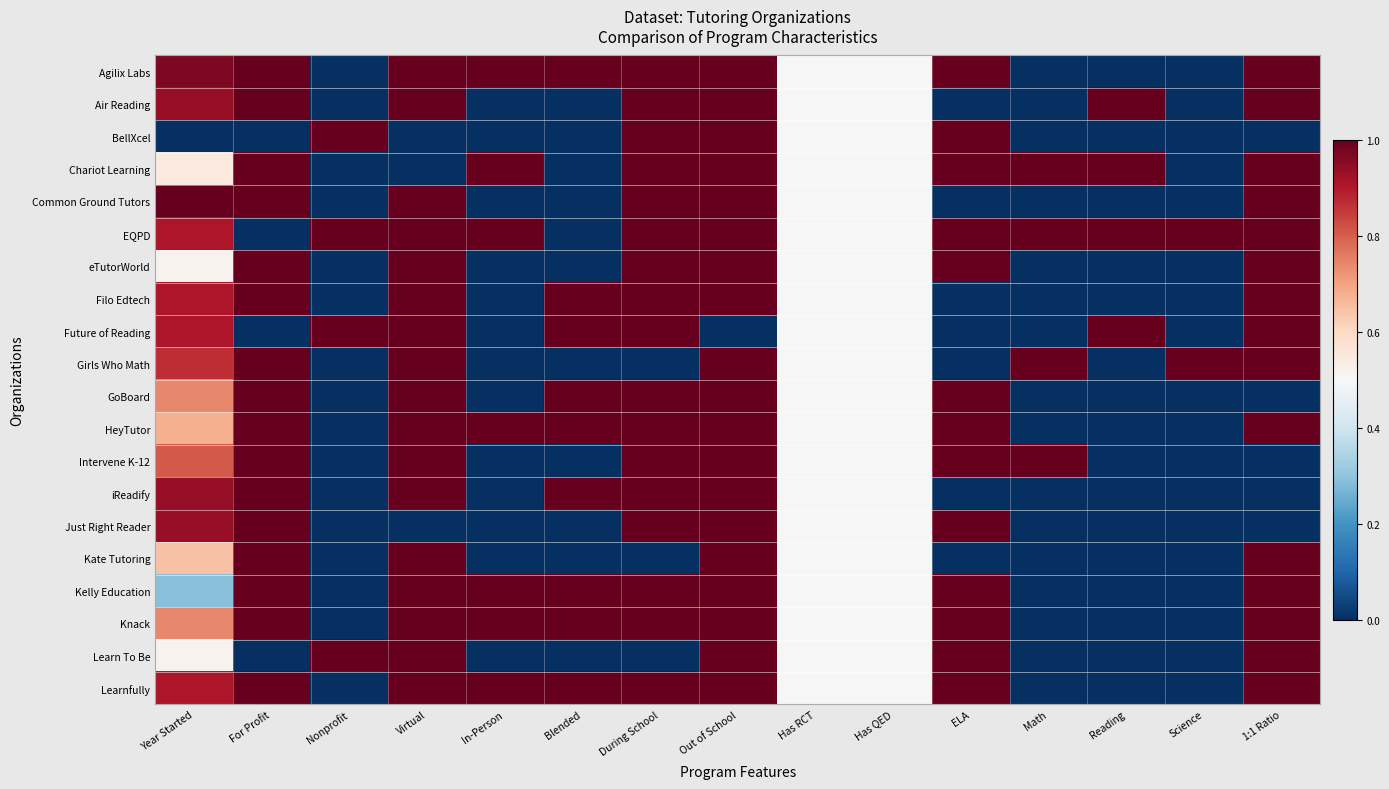

Reading right to left, list all the values displayed in this chart.

Agilix Labs: 1:1 Ratio=1.0	Science=0.0	Reading=0.0	Math=0.0	ELA=1.0	Has QED=0.5	Has RCT=0.5	Out of School=1.0	During School=1.0	Blended=1.0	In-Person=1.0	Virtual=1.0	Nonprofit=0.0	For Profit=1.0	Year Started=1.0
Air Reading: 1:1 Ratio=1.0	Science=0.0	Reading=1.0	Math=0.0	ELA=0.0	Has QED=0.5	Has RCT=0.5	Out of School=1.0	During School=1.0	Blended=0.0	In-Person=0.0	Virtual=1.0	Nonprofit=0.0	For Profit=1.0	Year Started=0.9
BellXcel: 1:1 Ratio=0.0	Science=0.0	Reading=0.0	Math=0.0	ELA=1.0	Has QED=0.5	Has RCT=0.5	Out of School=1.0	During School=1.0	Blended=0.0	In-Person=0.0	Virtual=0.0	Nonprofit=1.0	For Profit=0.0	Year Started=0.0
Chariot Learning: 1:1 Ratio=1.0	Science=0.0	Reading=1.0	Math=1.0	ELA=1.0	Has QED=0.5	Has RCT=0.5	Out of School=1.0	During School=1.0	Blended=0.0	In-Person=1.0	Virtual=0.0	Nonprofit=0.0	For Profit=1.0	Year Started=0.5
Common Ground Tutors: 1:1 Ratio=1.0	Science=0.0	Reading=0.0	Math=0.0	ELA=0.0	Has QED=0.5	Has RCT=0.5	Out of School=1.0	During School=1.0	Blended=0.0	In-Person=0.0	Virtual=1.0	Nonprofit=0.0	For Profit=1.0	Year Started=1.0
EQPD: 1:1 Ratio=1.0	Science=1.0	Reading=1.0	Math=1.0	ELA=1.0	Has QED=0.5	Has RCT=0.5	Out of School=1.0	During School=1.0	Blended=0.0	In-Person=1.0	Virtual=1.0	Nonprofit=1.0	For Profit=0.0	Year Started=0.9
eTutorWorld: 1:1 Ratio=1.0	Science=0.0	Reading=0.0	Math=0.0	ELA=1.0	Has QED=0.5	Has RCT=0.5	Out of School=1.0	During School=1.0	Blended=0.0	In-Person=0.0	Virtual=1.0	Nonprofit=0.0	For Profit=1.0	Year Started=0.5
Filo Edtech: 1:1 Ratio=1.0	Science=0.0	Reading=0.0	Math=0.0	ELA=0.0	Has QED=0.5	Has RCT=0.5	Out of School=1.0	During School=1.0	Blended=1.0	In-Person=0.0	Virtual=1.0	Nonprofit=0.0	For Profit=1.0	Year Started=0.9
Future of Reading: 1:1 Ratio=1.0	Science=0.0	Reading=1.0	Math=0.0	ELA=0.0	Has QED=0.5	Has RCT=0.5	Out of School=0.0	During School=1.0	Blended=1.0	In-Person=0.0	Virtual=1.0	Nonprofit=1.0	For Profit=0.0	Year Started=0.9
Girls Who Math: 1:1 Ratio=1.0	Science=1.0	Reading=0.0	Math=1.0	ELA=0.0	Has QED=0.5	Has RCT=0.5	Out of School=1.0	During School=0.0	Blended=0.0	In-Person=0.0	Virtual=1.0	Nonprofit=0.0	For Profit=1.0	Year Started=0.9
GoBoard: 1:1 Ratio=0.0	Science=0.0	Reading=0.0	Math=0.0	ELA=1.0	Has QED=0.5	Has RCT=0.5	Out of School=1.0	During School=1.0	Blended=1.0	In-Person=0.0	Virtual=1.0	Nonprofit=0.0	For Profit=1.0	Year Started=0.7
HeyTutor: 1:1 Ratio=1.0	Science=0.0	Reading=0.0	Math=0.0	ELA=1.0	Has QED=0.5	Has RCT=0.5	Out of School=1.0	During School=1.0	Blended=1.0	In-Person=1.0	Virtual=1.0	Nonprofit=0.0	For Profit=1.0	Year Started=0.7
Intervene K-12: 1:1 Ratio=0.0	Science=0.0	Reading=0.0	Math=1.0	ELA=1.0	Has QED=0.5	Has RCT=0.5	Out of School=1.0	During School=1.0	Blended=0.0	In-Person=0.0	Virtual=1.0	Nonprofit=0.0	For Profit=1.0	Year Started=0.8
iReadify: 1:1 Ratio=0.0	Science=0.0	Reading=0.0	Math=0.0	ELA=0.0	Has QED=0.5	Has RCT=0.5	Out of School=1.0	During School=1.0	Blended=1.0	In-Person=0.0	Virtual=1.0	Nonprofit=0.0	For Profit=1.0	Year Started=0.9
Just Right Reader: 1:1 Ratio=0.0	Science=0.0	Reading=0.0	Math=0.0	ELA=1.0	Has QED=0.5	Has RCT=0.5	Out of School=1.0	During School=1.0	Blended=0.0	In-Person=0.0	Virtual=0.0	Nonprofit=0.0	For Profit=1.0	Year Started=0.9
Kate Tutoring: 1:1 Ratio=1.0	Science=0.0	Reading=0.0	Math=0.0	ELA=0.0	Has QED=0.5	Has RCT=0.5	Out of School=1.0	During School=0.0	Blended=0.0	In-Person=0.0	Virtual=1.0	Nonprofit=0.0	For Profit=1.0	Year Started=0.6
Kelly Education: 1:1 Ratio=1.0	Science=0.0	Reading=0.0	Math=0.0	ELA=1.0	Has QED=0.5	Has RCT=0.5	Out of School=1.0	During School=1.0	Blended=1.0	In-Person=1.0	Virtual=1.0	Nonprofit=0.0	For Profit=1.0	Year Started=0.3
Knack: 1:1 Ratio=1.0	Science=0.0	Reading=0.0	Math=0.0	ELA=1.0	Has QED=0.5	Has RCT=0.5	Out of School=1.0	During School=1.0	Blended=1.0	In-Person=1.0	Virtual=1.0	Nonprofit=0.0	For Profit=1.0	Year Started=0.7
Learn To Be: 1:1 Ratio=1.0	Science=0.0	Reading=0.0	Math=0.0	ELA=1.0	Has QED=0.5	Has RCT=0.5	Out of School=1.0	During School=0.0	Blended=0.0	In-Person=0.0	Virtual=1.0	Nonprofit=1.0	For Profit=0.0	Year Started=0.5
Learnfully: 1:1 Ratio=1.0	Science=0.0	Reading=0.0	Math=0.0	ELA=1.0	Has QED=0.5	Has RCT=0.5	Out of School=1.0	During School=1.0	Blended=1.0	In-Person=1.0	Virtual=1.0	Nonprofit=0.0	For Profit=1.0	Year Started=0.9